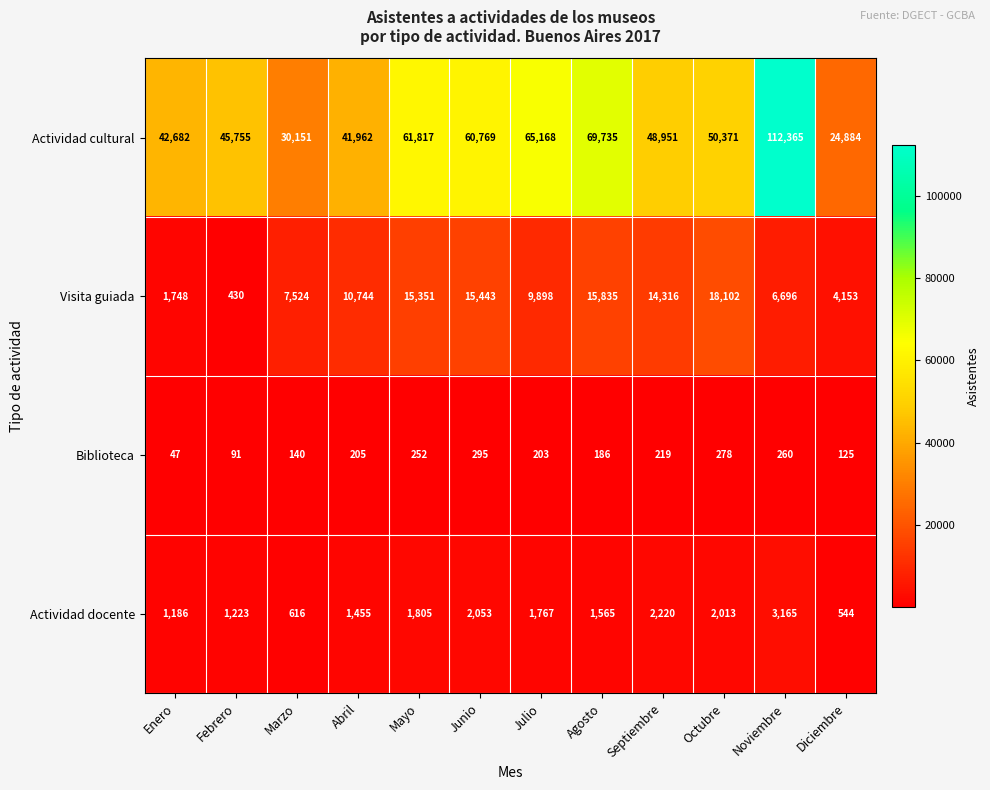

How many values in the Visita guiada series are below 10744?

6